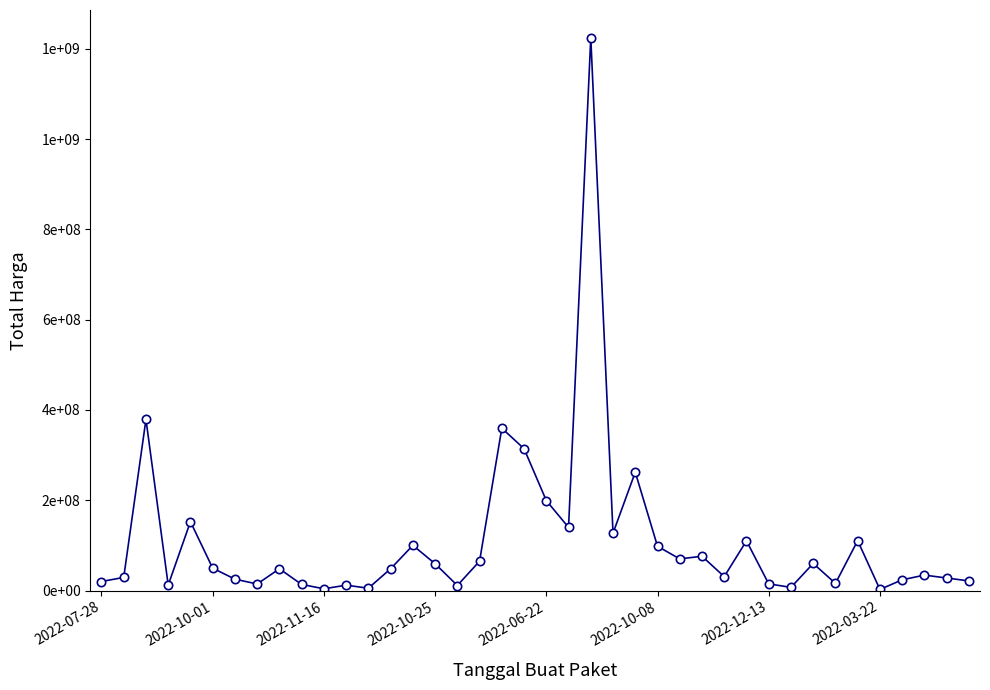

True or false: there are more than 0 points higher than both neighbors.

True